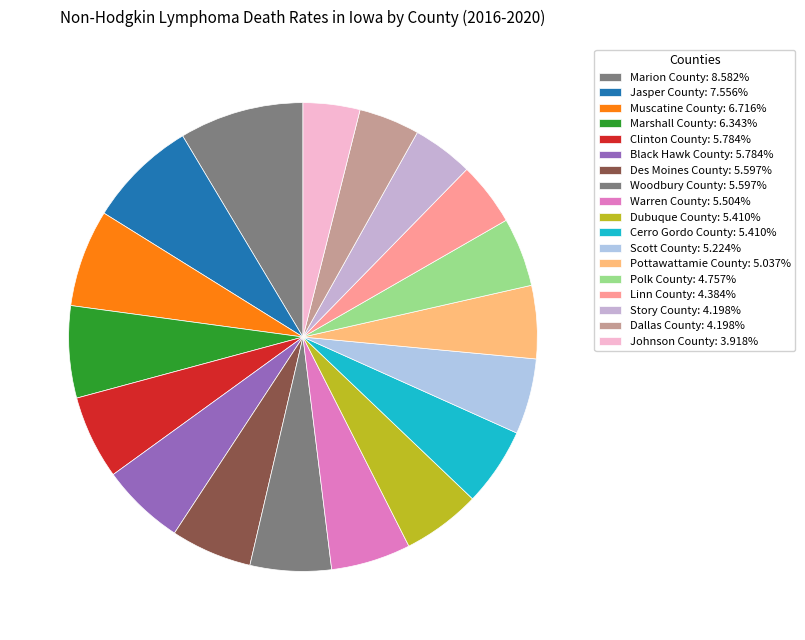

How many segments does this pie chart have?

18